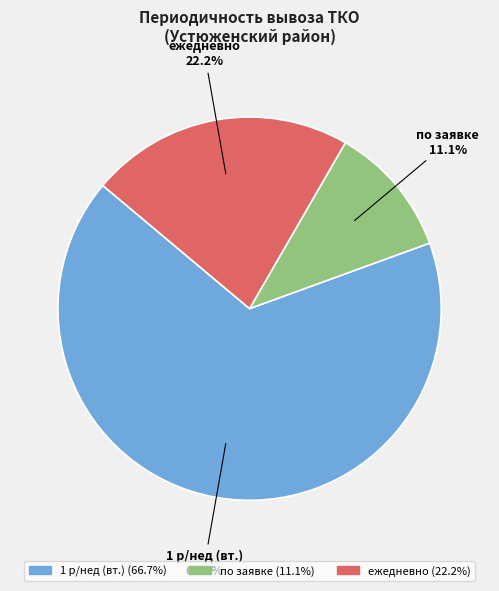

To the nearest percent, what portion does ежедневно represent?

22%